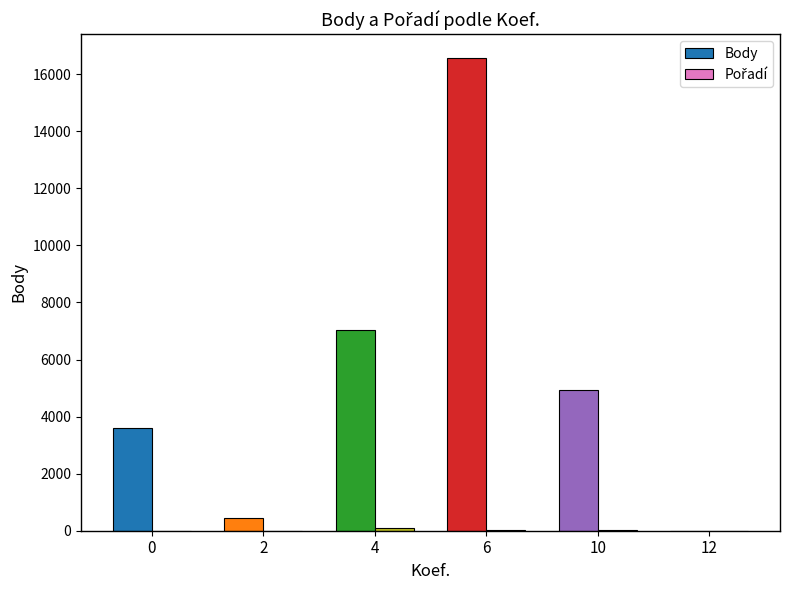

Is it true that Body equals 25697 at 6?

False